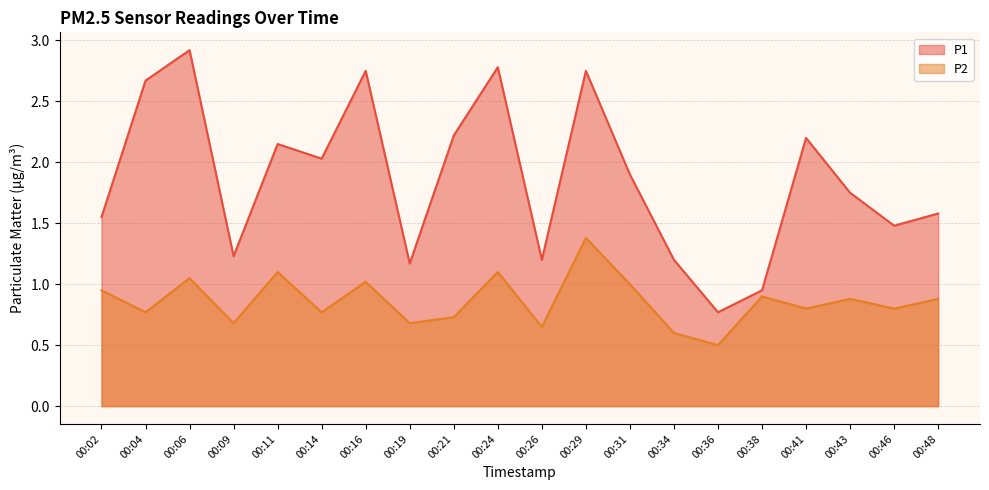

Does the chart display data point markers on the line(s)?

No